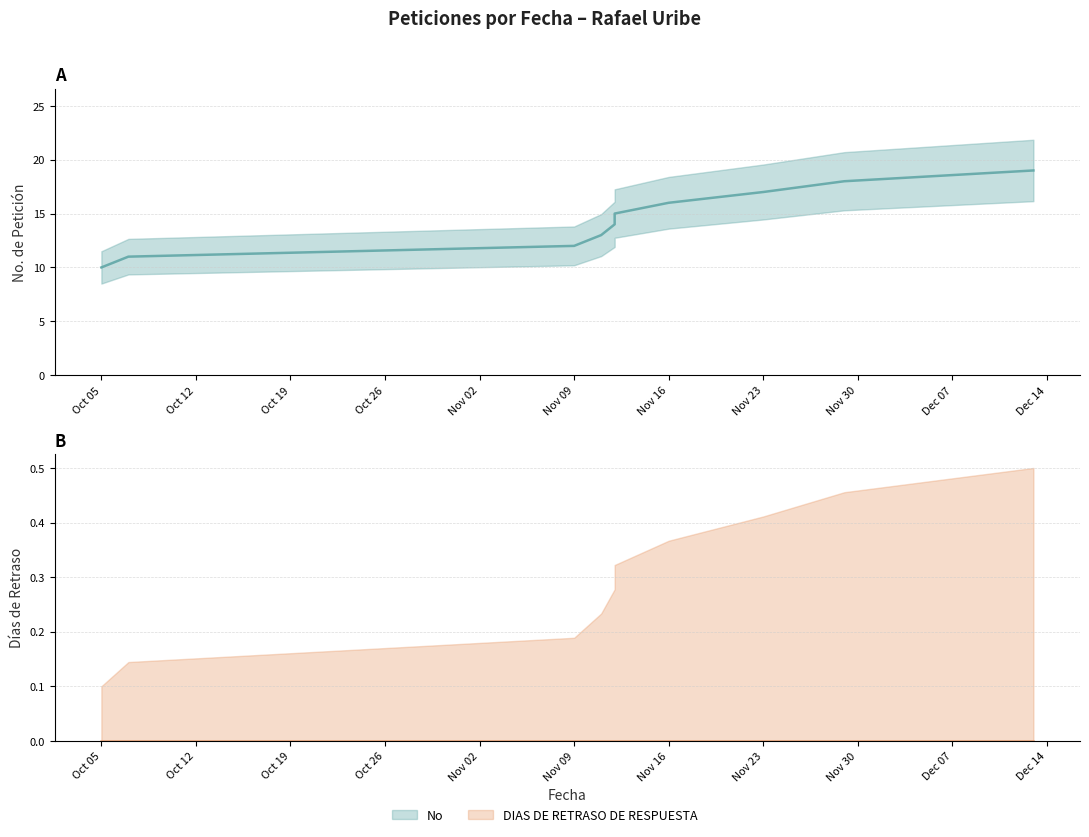

What is the label of the 5th point from the right?

2021-11-12